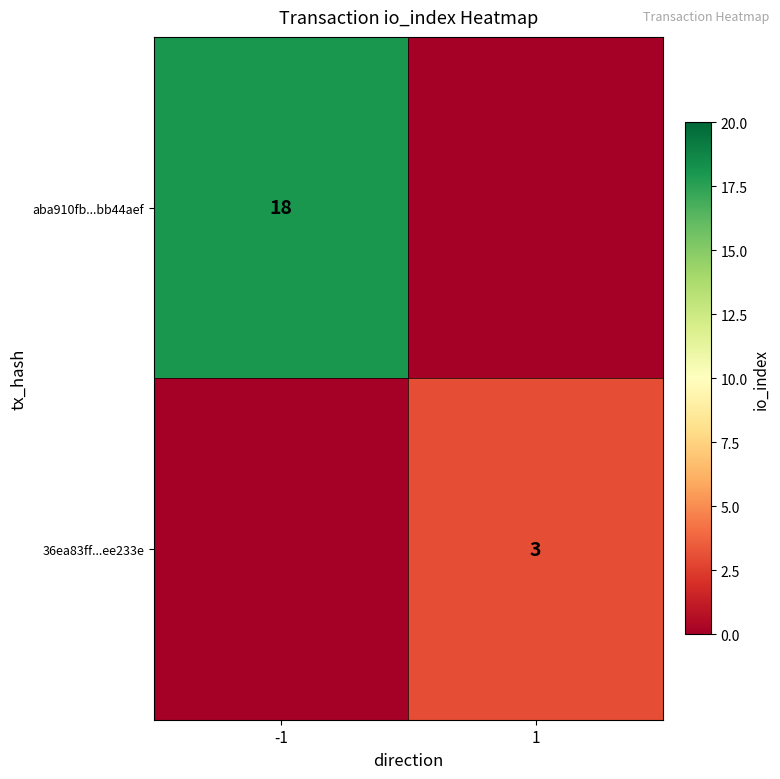

Is it true that 36ea83ff...ee233e equals 3 at 1?

True